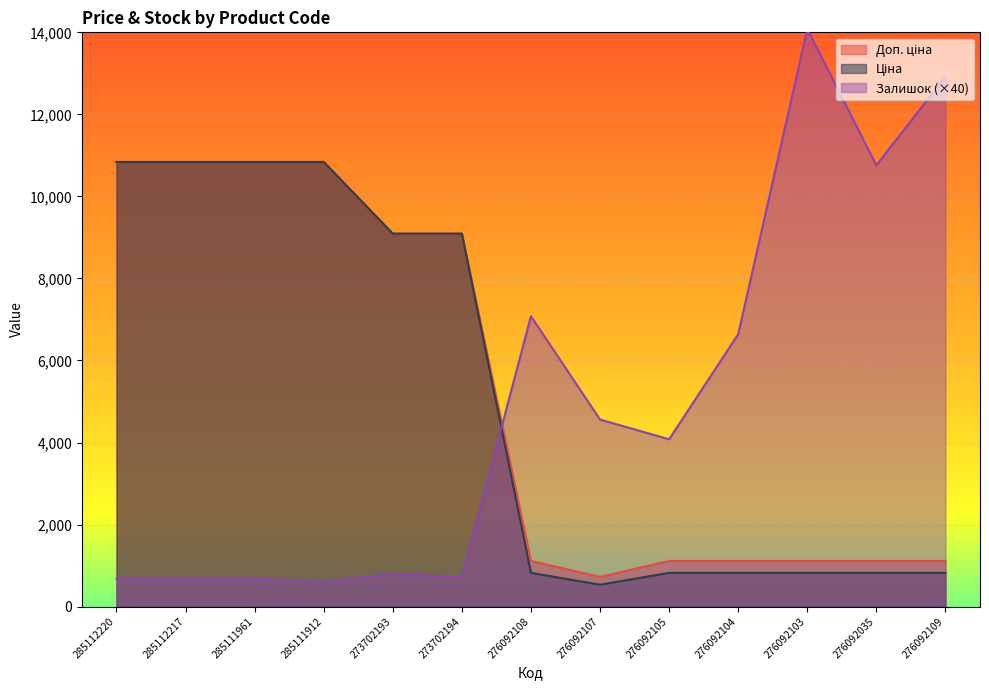

What is the difference between the highest and lowest values at 276092035?

9938.0